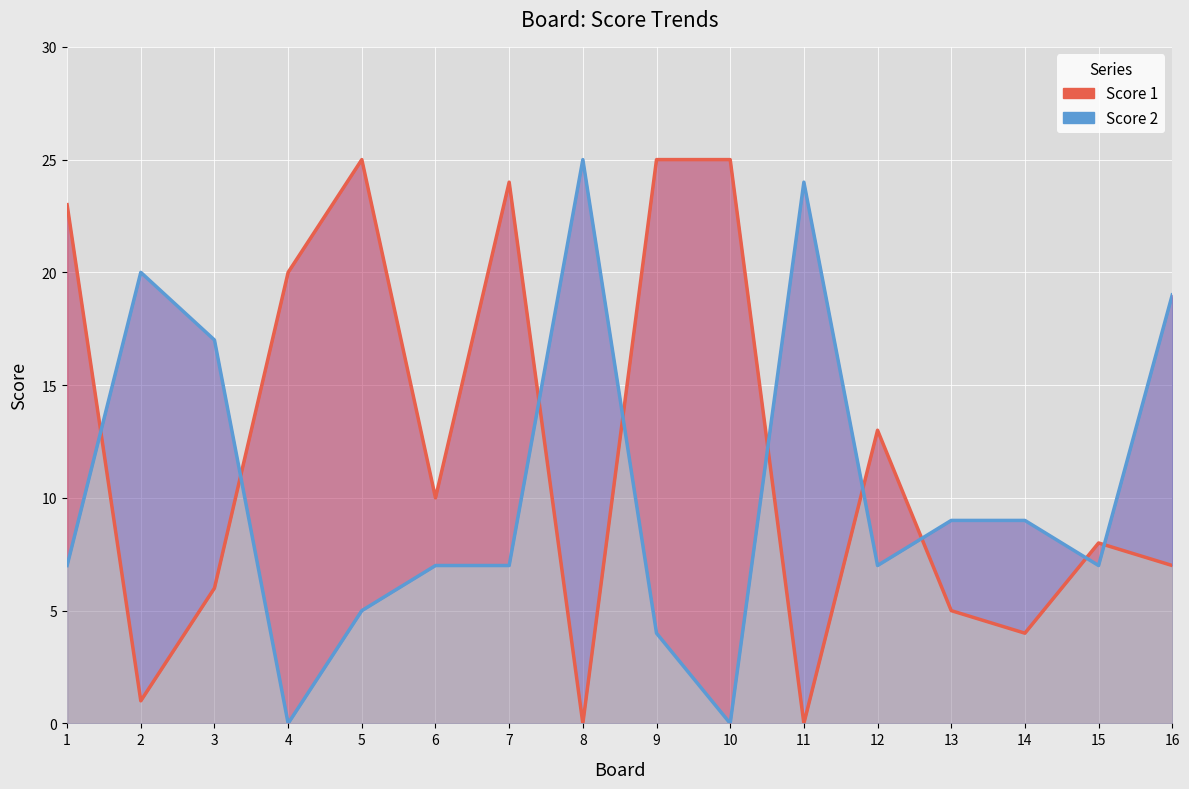

What is the average value of the Score 2 series?

10